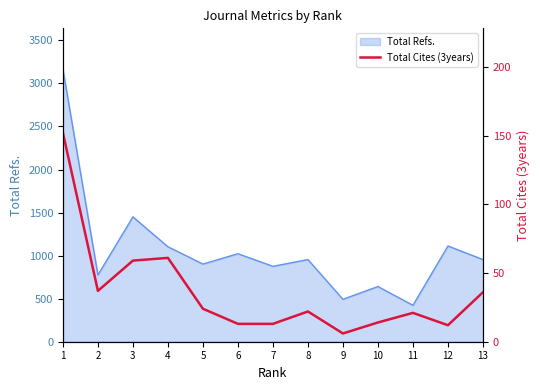

The value at 1 is 45. True or false?

False